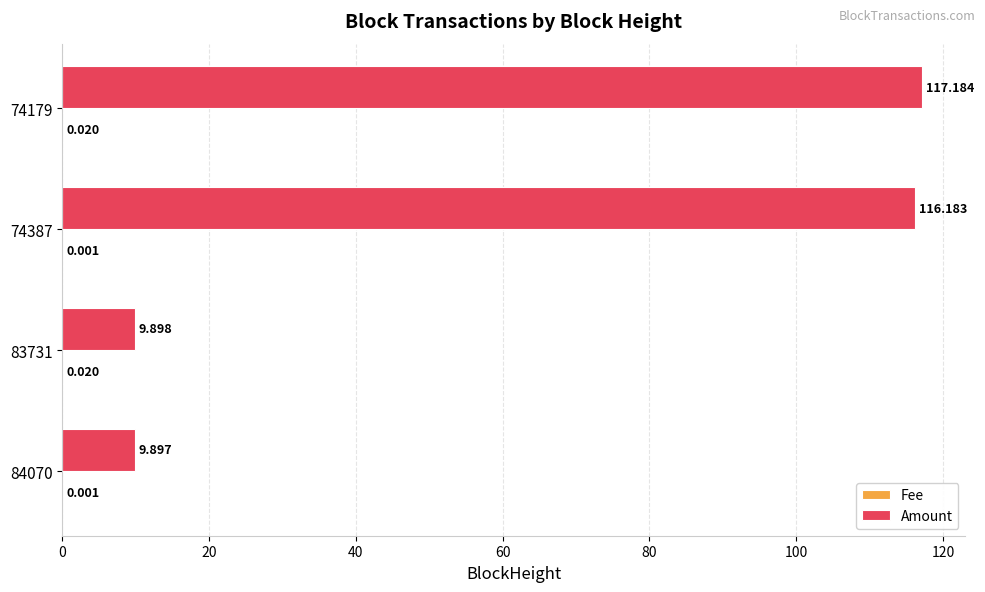

At which category does the chart reach its peak across all series?

74179